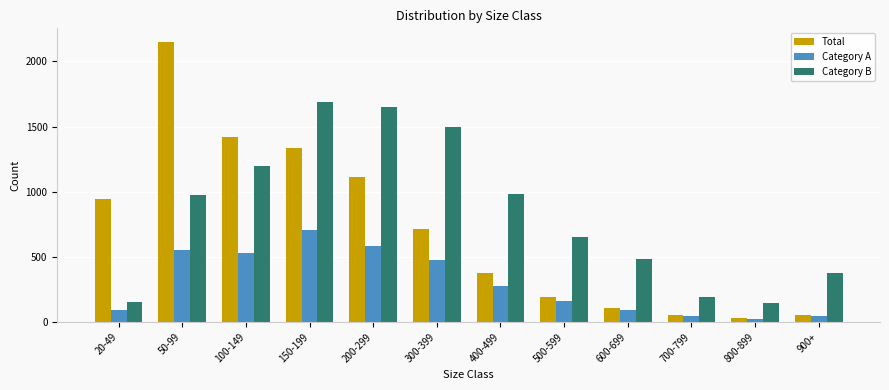

At how many categories does at least one series exceed 1182?

5